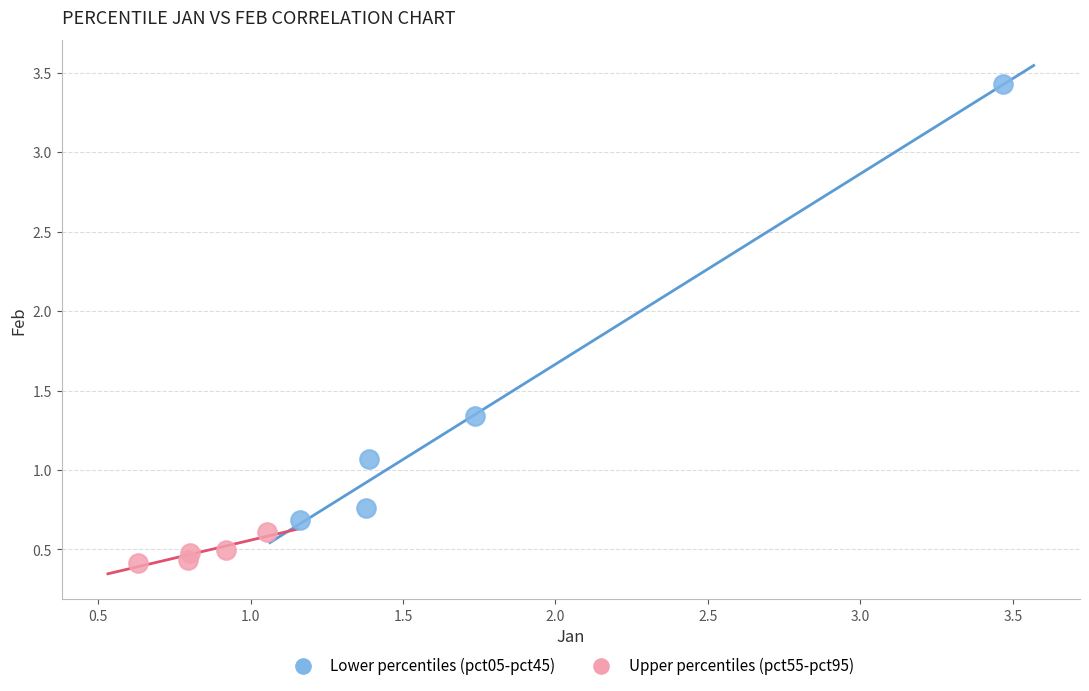

What are all the series names shown in the legend?

Lower percentiles (pct05-pct45), Upper percentiles (pct55-pct95)